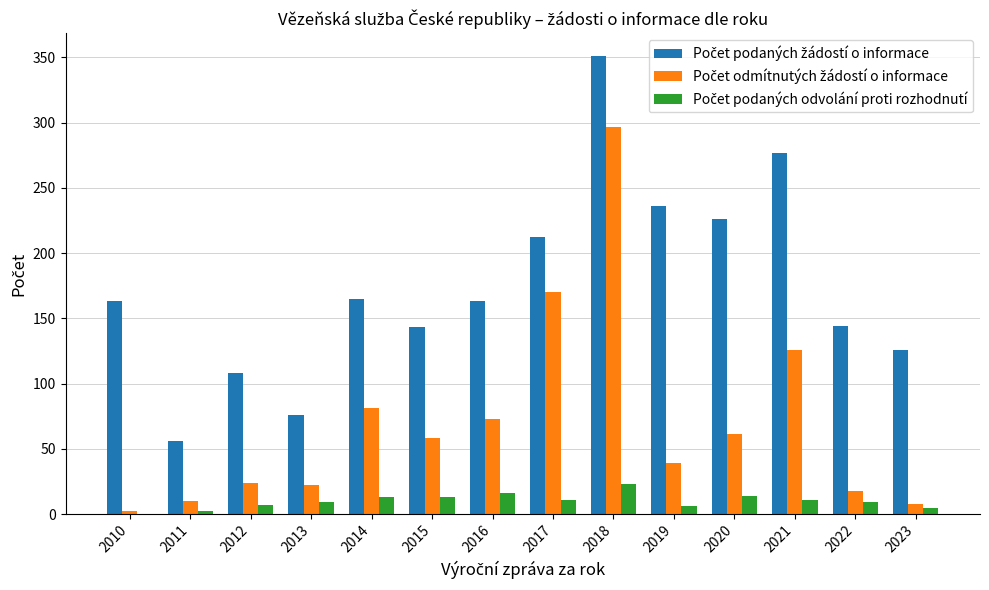

At which category is the sum across all series the highest?

2018